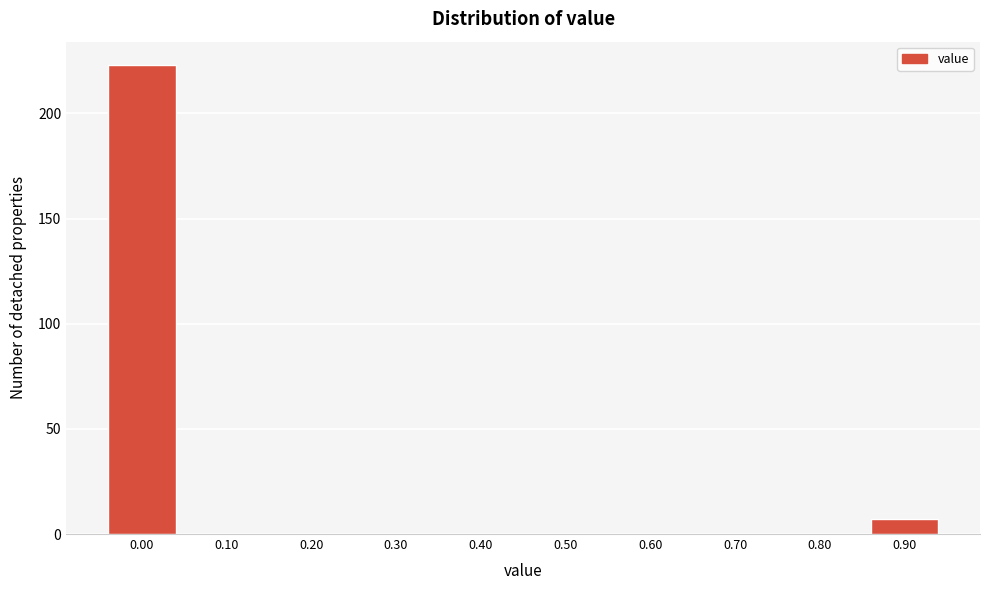

Reading left to right, transcribe all the data shown in this chart.

0.00=223	0.10=0	0.20=0	0.30=0	0.40=0	0.50=0	0.60=0	0.70=0	0.80=0	0.90=7